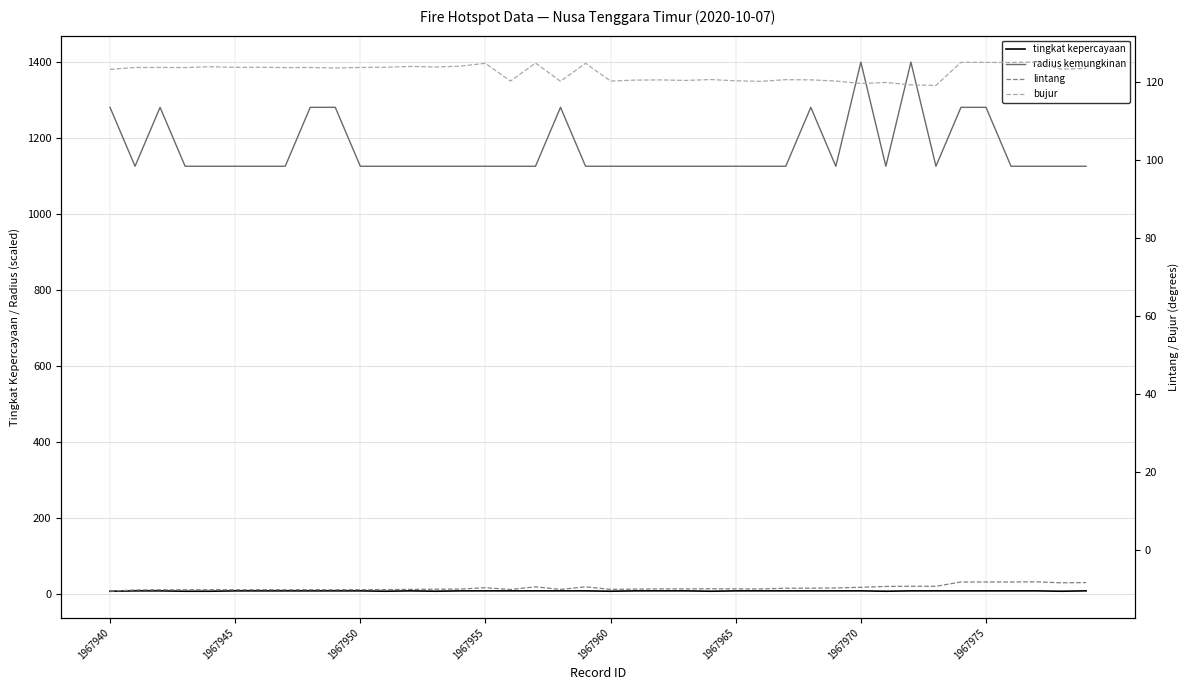

What is the maximum value shown in the chart?

1399.0